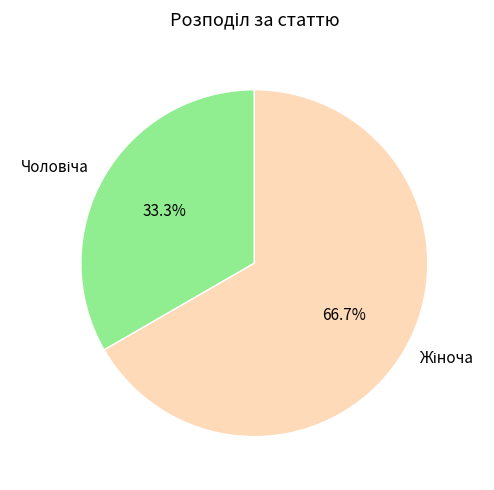

Is there any slice that represents more than half of the pie?

Yes